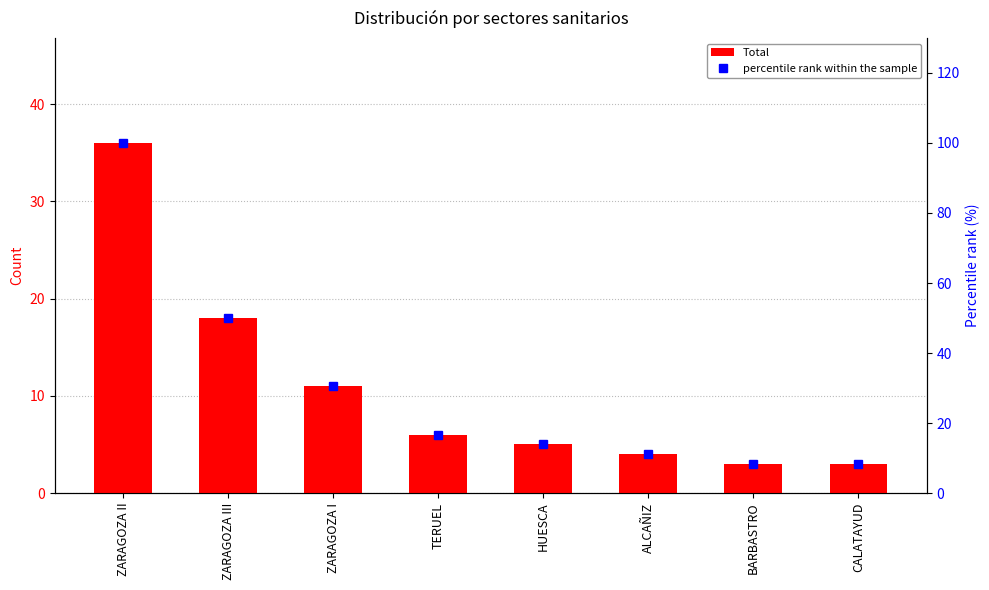

How many data points in percentile rank within the sample are less than 16?

4